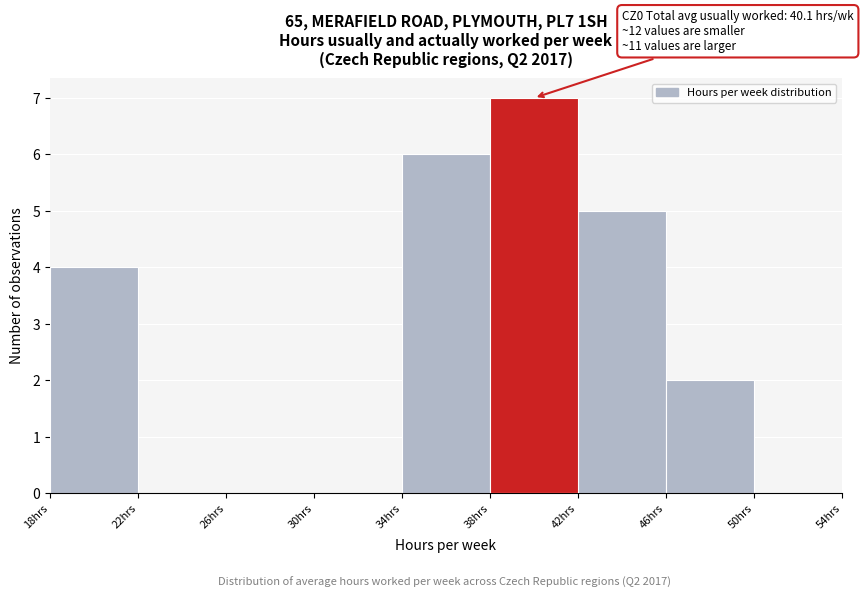

Which range on the x-axis has the tallest bar?

38 to 42